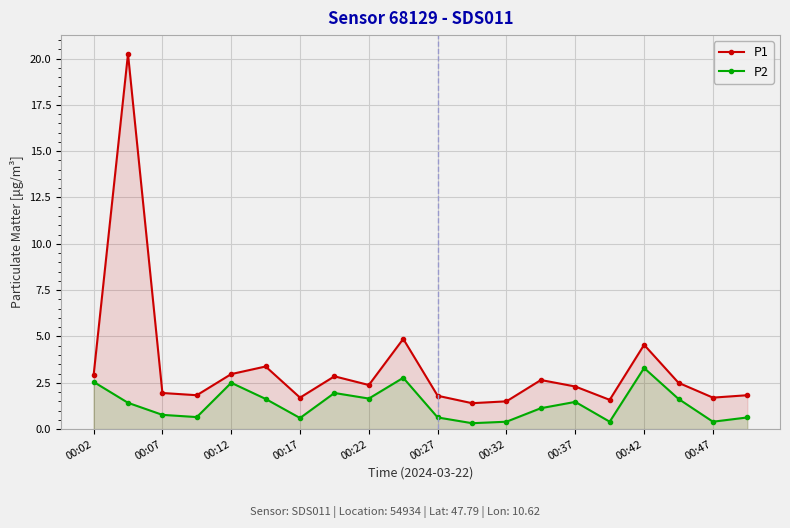

The P2 series shows 2.5 at 00:02. True or false?

True